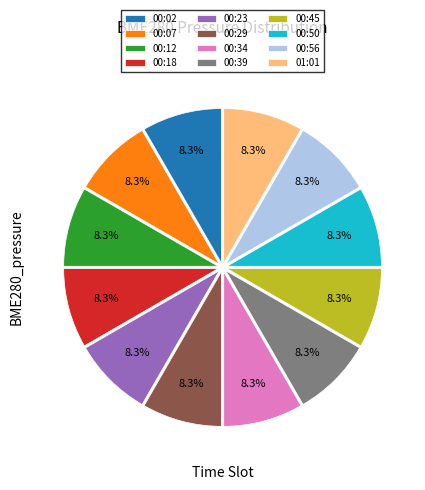

Does 00:34 represent more than half of the total?

No